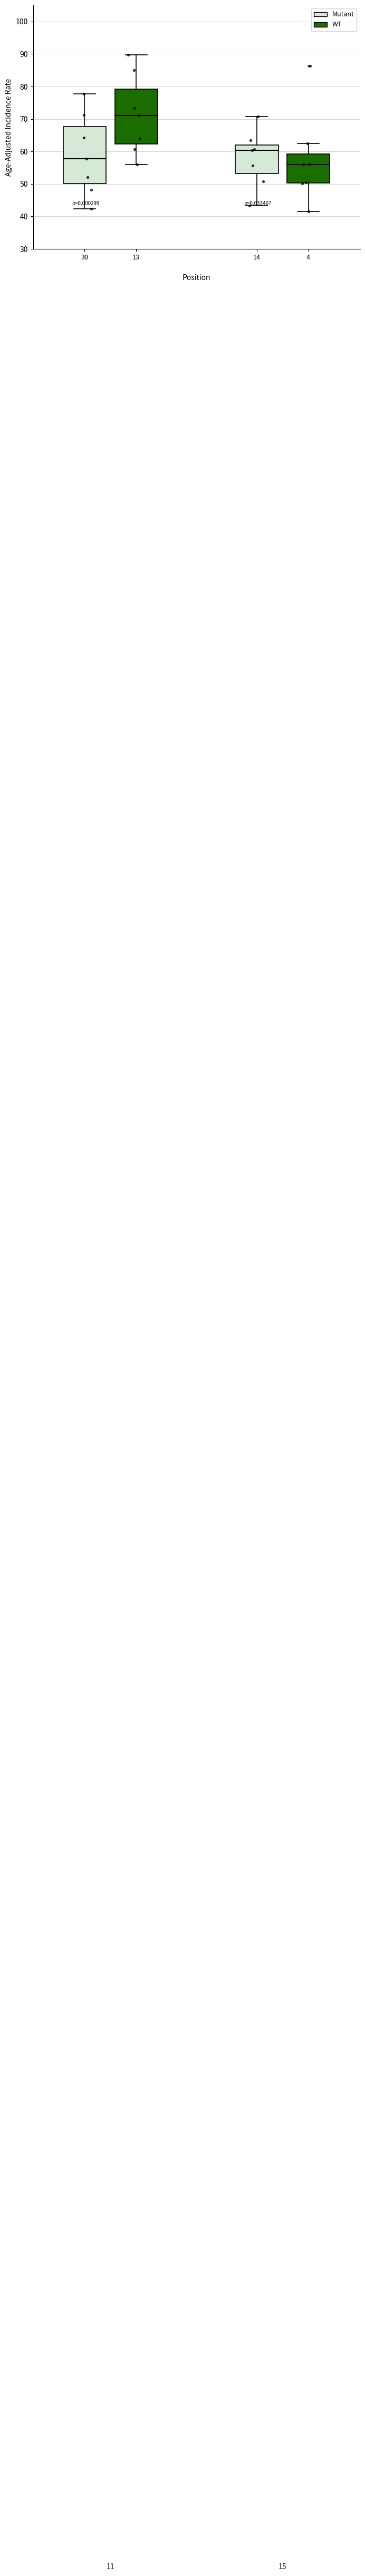

Reading left to right, read every box against the y-axis: the position of its median line, the range the box covers, and the ends of its whiskers. The values are not printed on the chart, so give them approximately, as read against the axis.

30: median 58, box 50 to 68, whiskers 42 to 78
13: median 71, box 62 to 79, whiskers 56 to 90
14: median 60, box 53 to 62, whiskers 43 to 71
4: median 56, box 50 to 59, whiskers 42 to 62